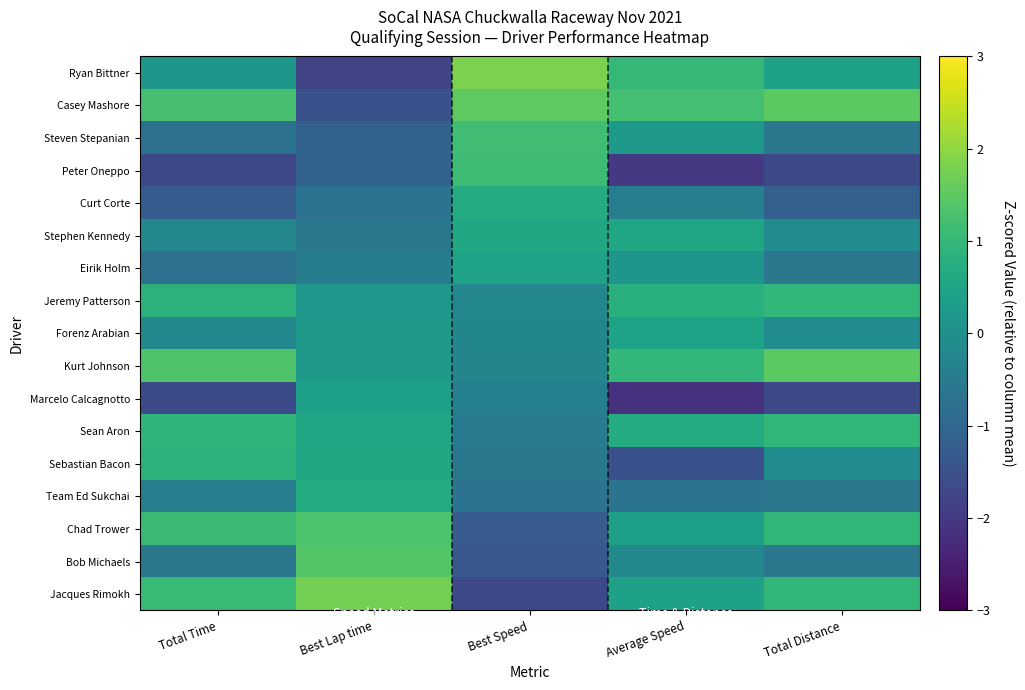

How many distinct data groups are displayed?

17